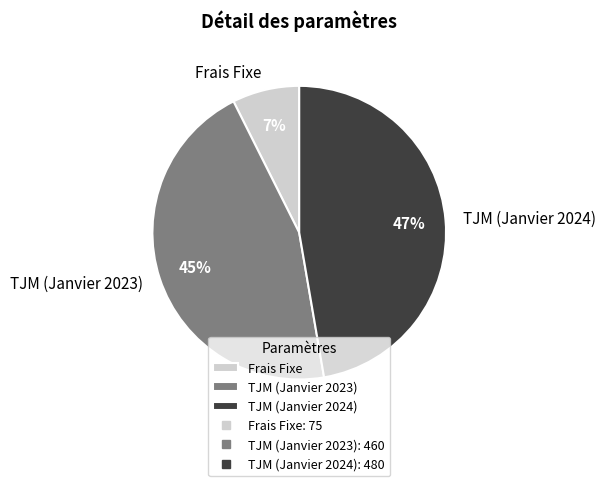

Does TJM (Janvier 2024) account for over 50% of the chart?

No